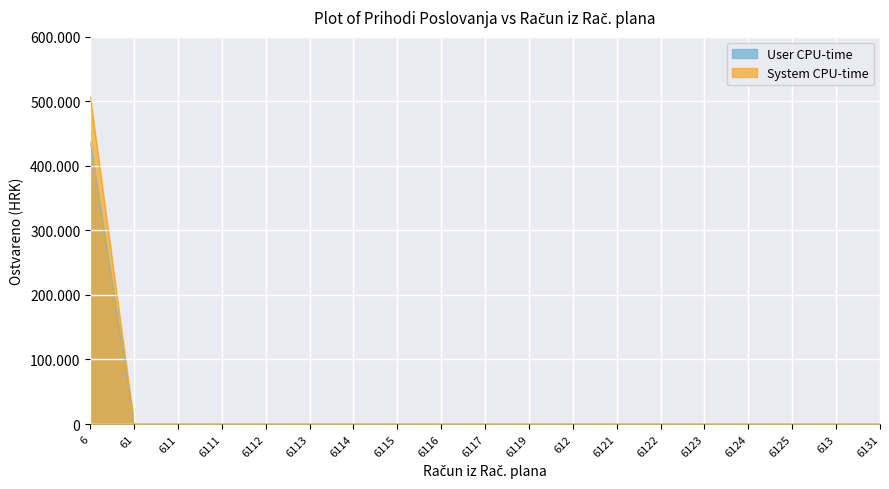

The value of User CPU-time at 6115 is 0.0. True or false?

True